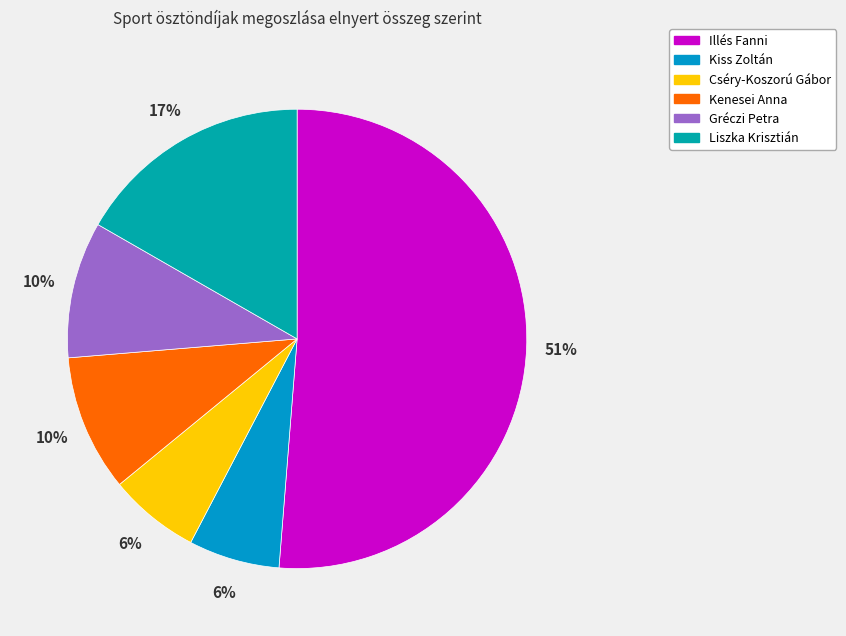

To the nearest percent, what percentage of the pie is Cséry-Koszorú Gábor?

6%